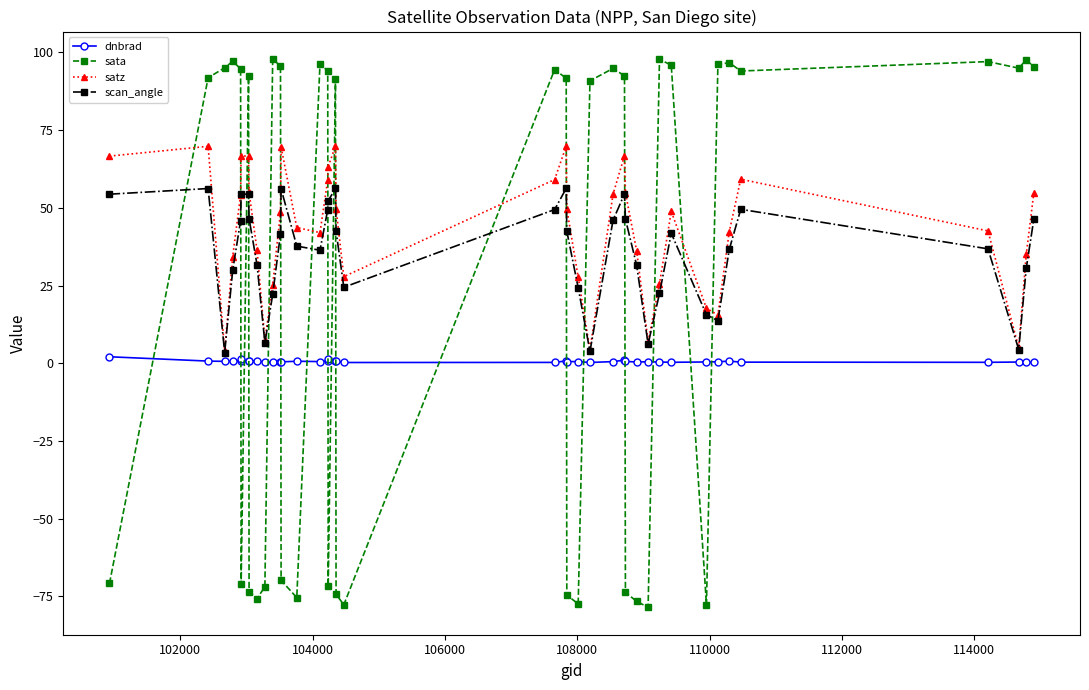

What is the sum of all dnbrad values?

24.1